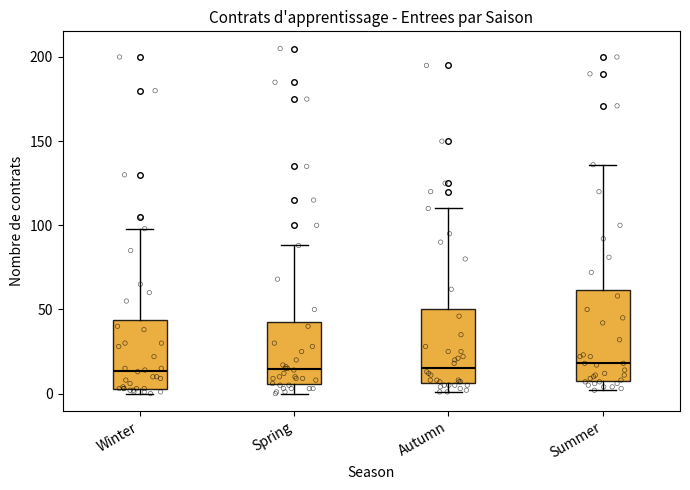

Comparing the boxes themselves (not the whiskers), which one is the tallest?

Summer